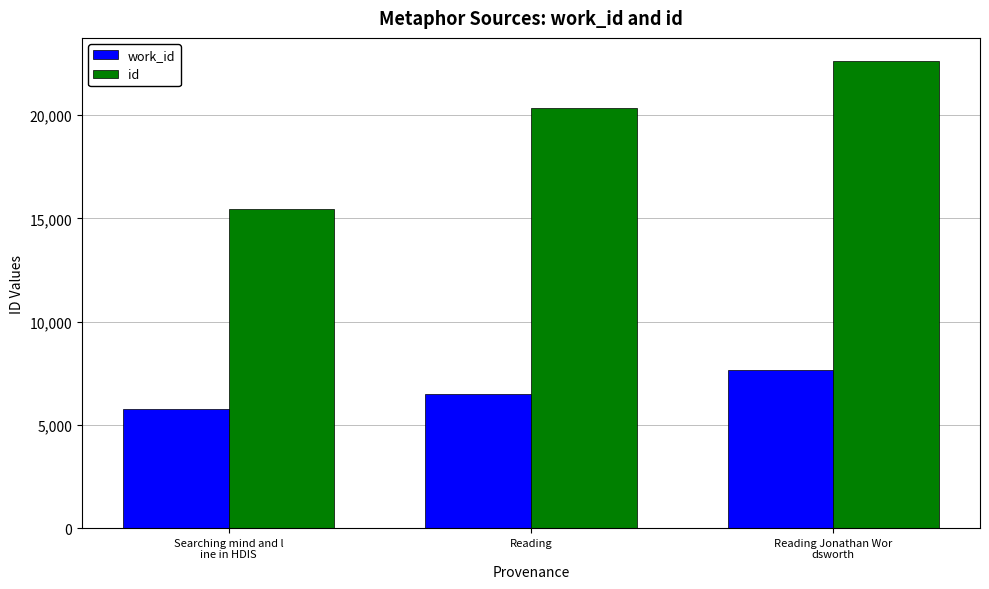

What is the value of the id bar at the 3rd from the left?

22610